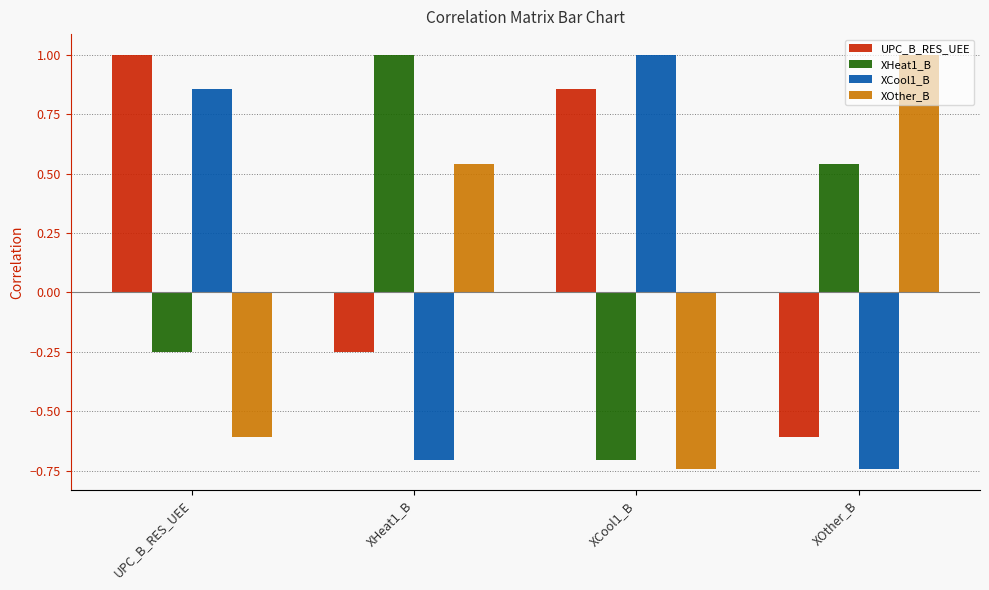

At which label does UPC_B_RES_UEE first exceed 0?

UPC_B_RES_UEE